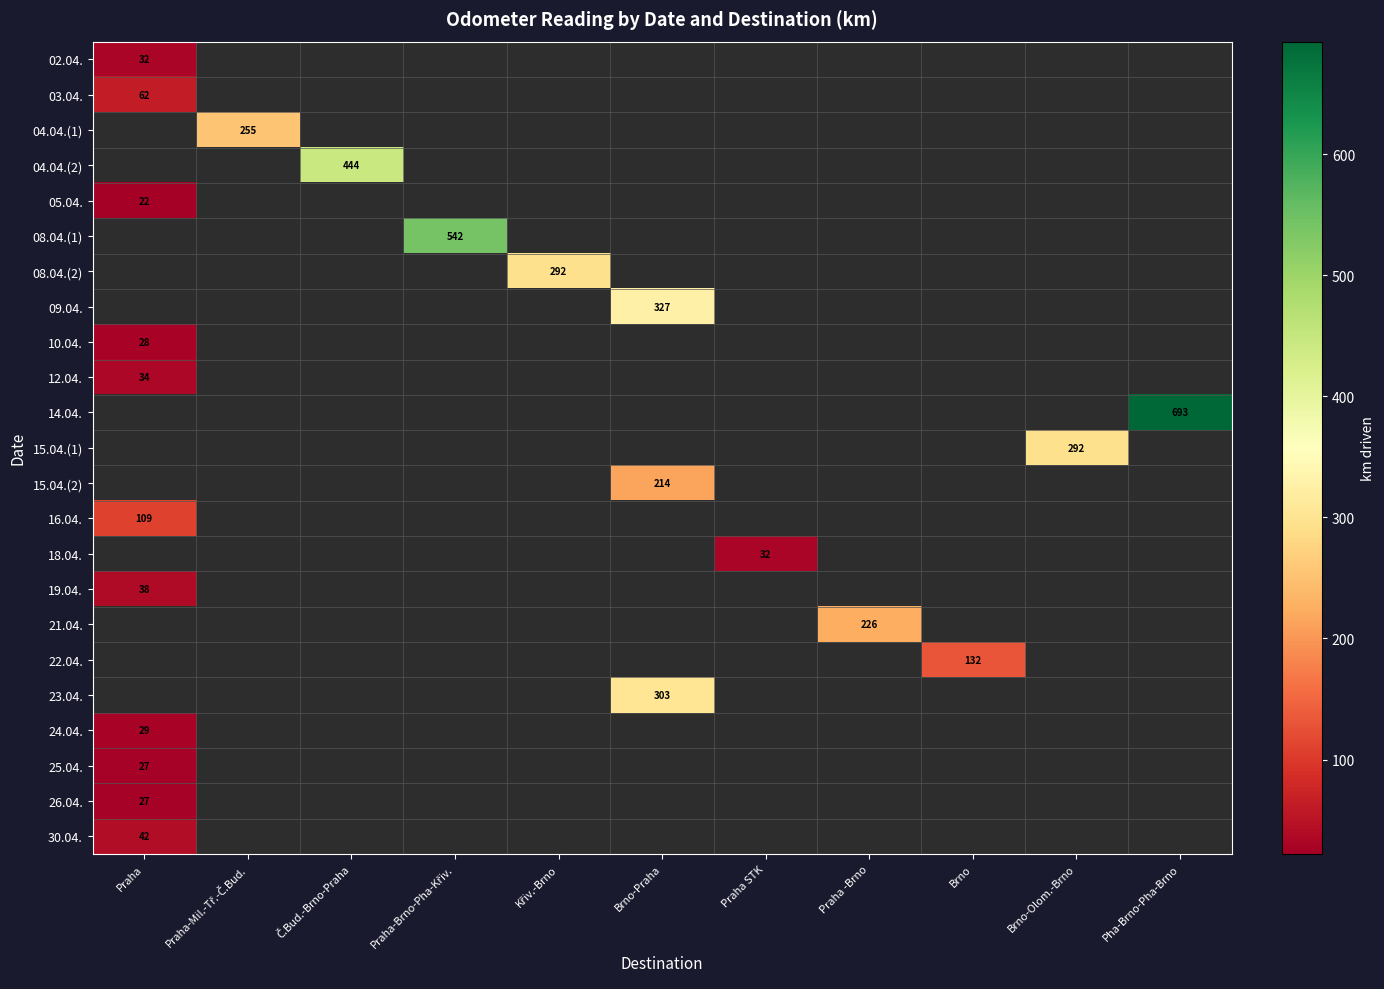

Which category has the highest value across all series?

Pha-Brno-Pha-Brno